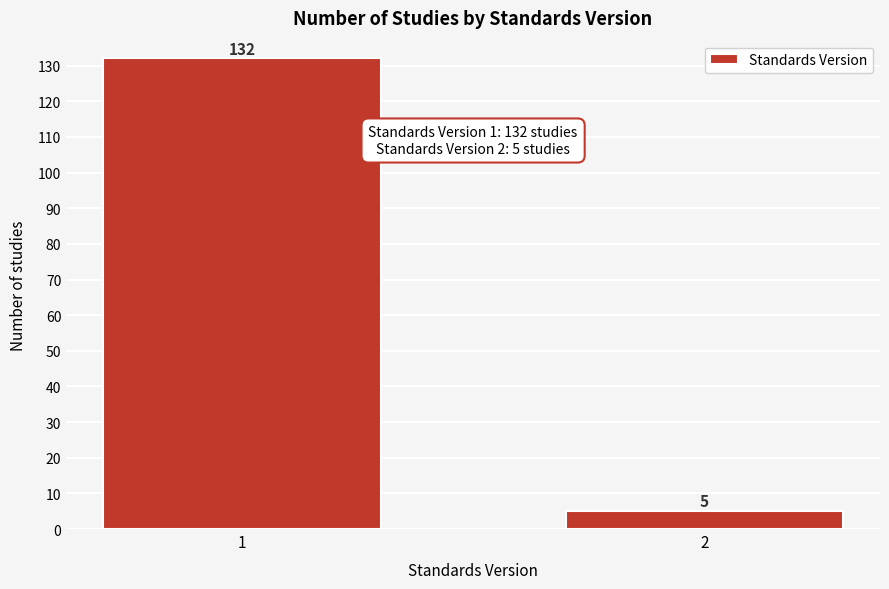

Reading right to left, extract all data points from this chart.

5	132